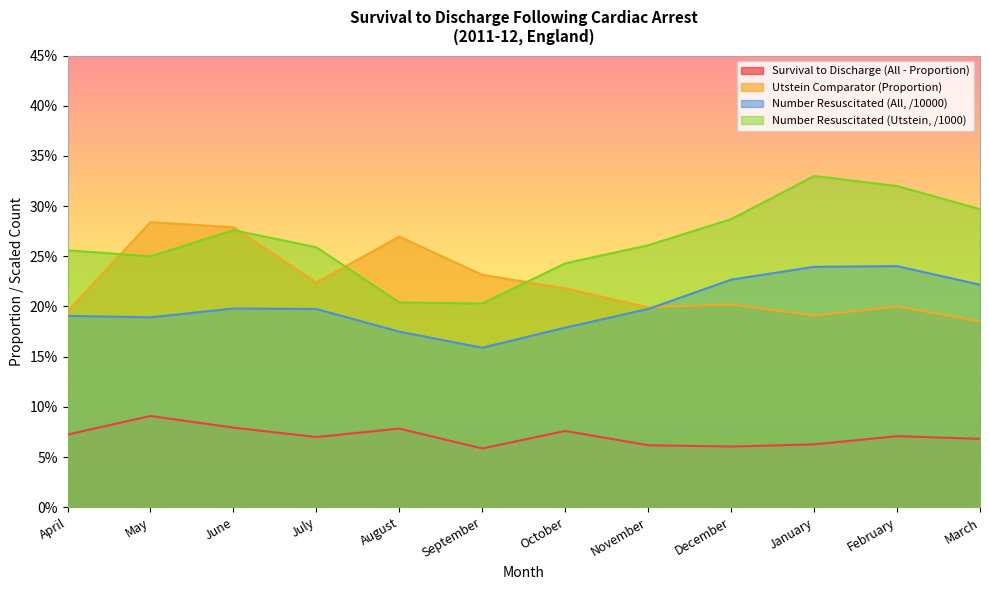

What is the difference between the maximum and minimum values in the Number Resuscitated (Utstein, /1000) series?

0.1